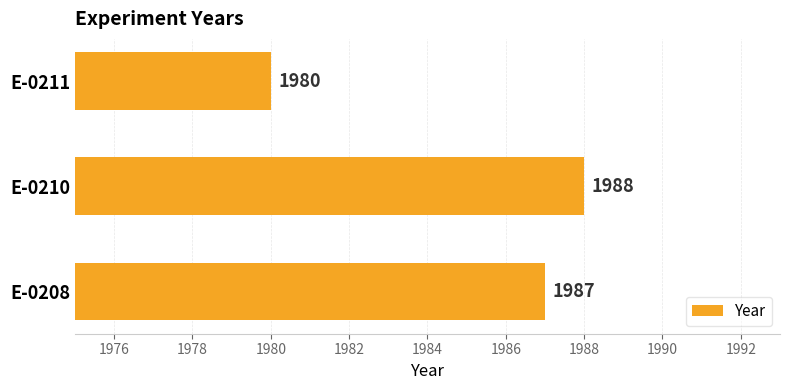

What is the sum of all values?

5955